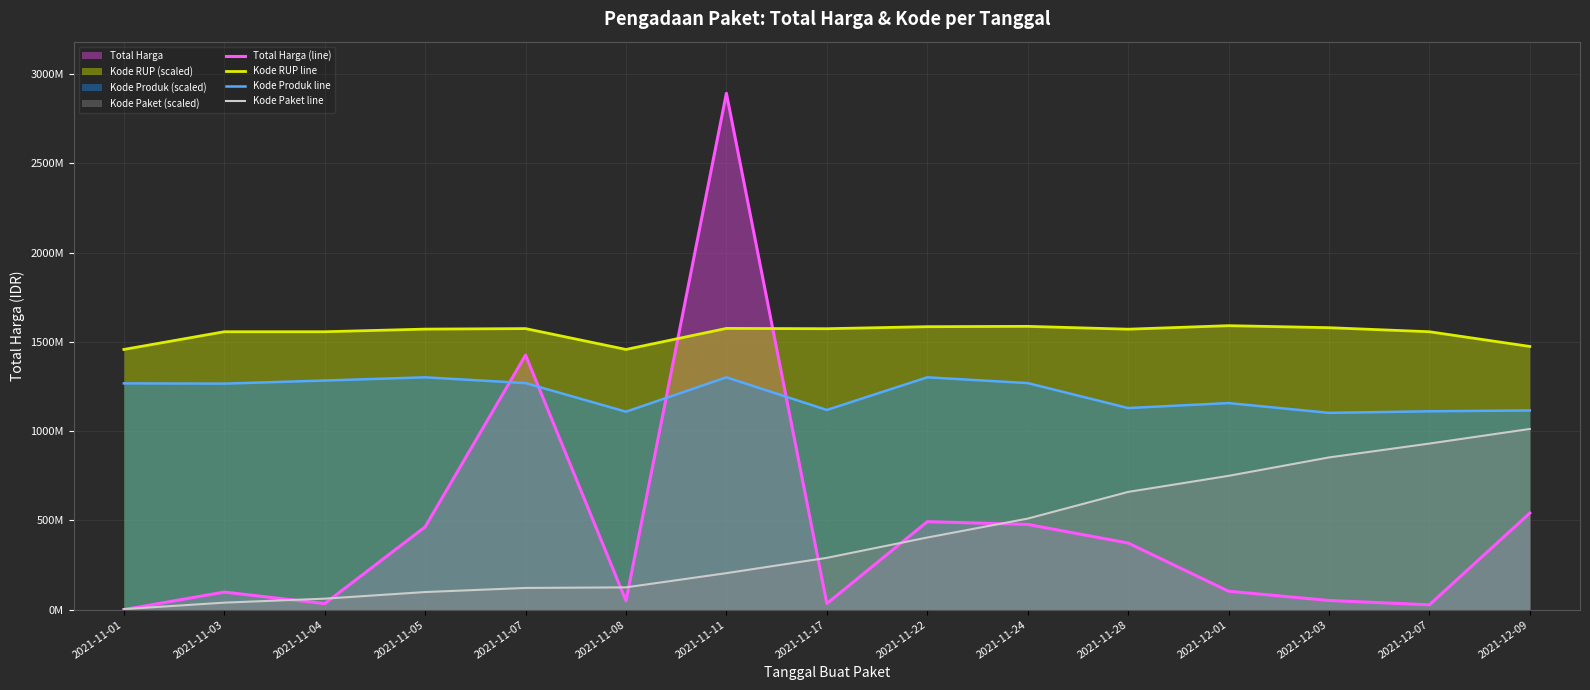

Reading right to left, extract all data points from this chart.

Total Harga (line): 541071000.0	27412000.0	51601000.0	103541000.0	373404000.0	477600000.0	493000000.0	34292000.0	2892122000.0	49730040.0	1425867900.0	464002100.0	34000000.0	98772570.0	333600.0
Kode RUP line: 1474362105.0	1556723438.0	1579404369.5	1590667100.0	1570910460.6	1586827214.1	1585024947.5	1573677574.9	1575353499.1	1457513926.0	1574307786.1	1571375319.6	1556723438.0	1556723438.0	1457494162.4
Kode Produk line: 1115818144.8	1111117070.5	1102347956.6	1157198392.0	1129296899.2	1269120451.8	1301412926.1	1118605553.0	1301454900.0	1108785378.8	1269120451.8	1301416352.6	1283477231.2	1266001535.7	1267503172.6
Kode Paket line: 1012242700.0	930426077.2	852721642.8	749612861.1	659550142.1	510063403.9	404167311.3	290401590.5	204675492.8	125045280.0	121794624.0	98837318.4	61755224.6	39449498.1	3359252.5